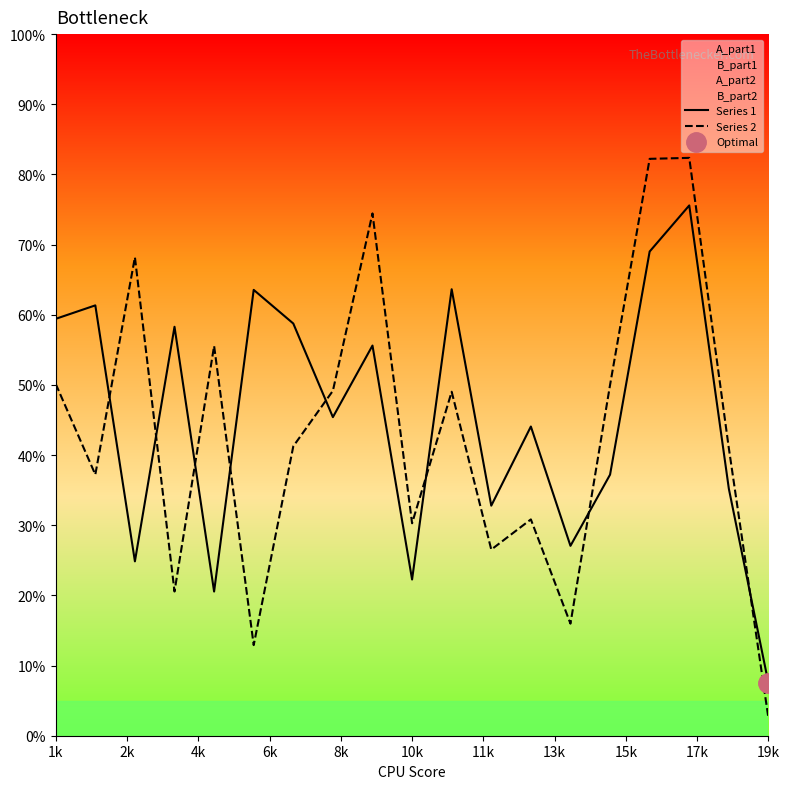

What is the lowest value of the Series 2 series?

2.5